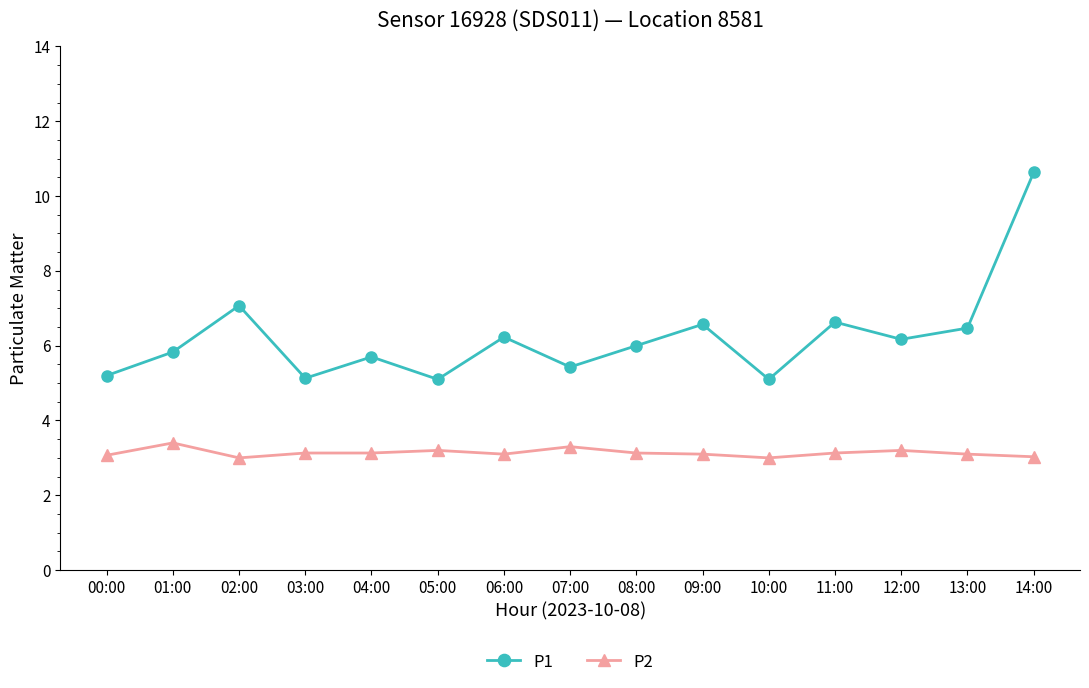

Which series has the widest spread of values?

P1